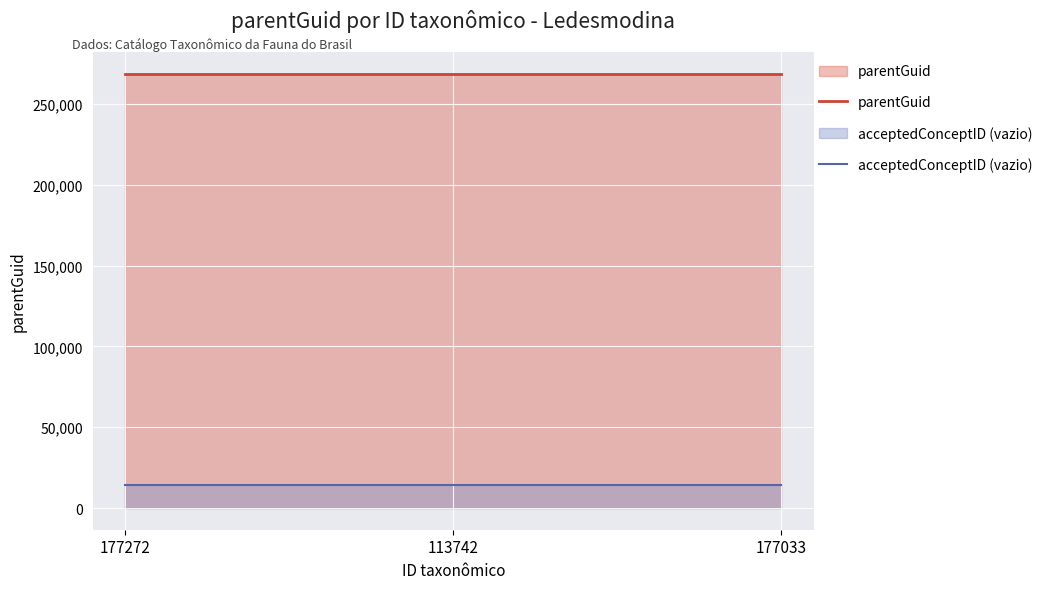

What are all the series names shown in the legend?

parentGuid, acceptedConceptID (vazio)